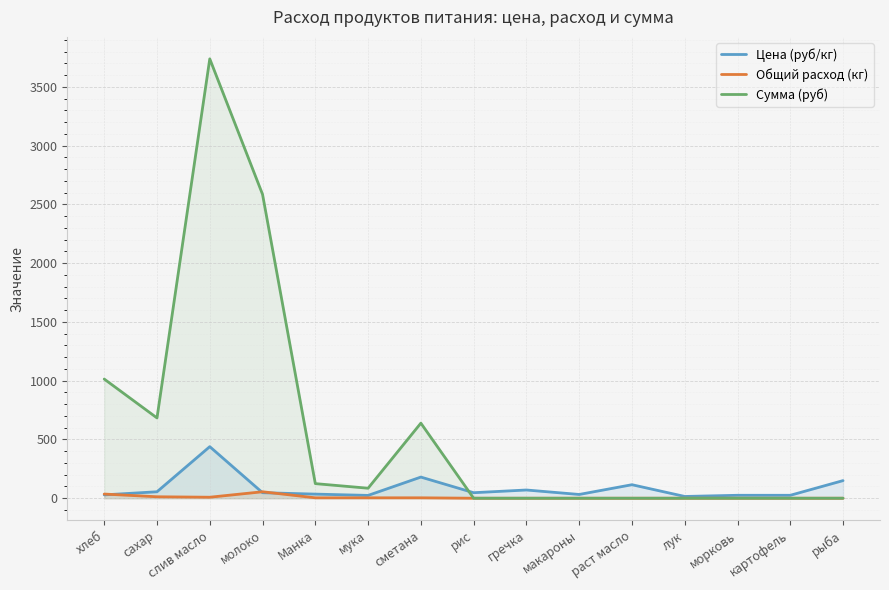

Reading left to right, transcribe all the data shown in this chart.

Цена (руб/кг): хлеб=28.6	сахар=55.0	слив масло=438.9	молоко=47.0	Манка=35.0	мука=24.0	сметана=180.0	рис=47.0	гречка=70.0	макароны=32.0	раст масло=115.0	лук=15.0	морковь=25.0	картофель=25.0	рыба=150.0
Общий расход (кг): хлеб=35.5	сахар=12.4	слив масло=8.5	молоко=55.0	Манка=3.5	мука=3.5	сметана=3.5	рис=0.0	гречка=0.0	макароны=0.0	раст масло=0.0	лук=0.0	морковь=0.0	картофель=0.0	рыба=0.0
Сумма (руб): хлеб=1014.2	сахар=683.4	слив масло=3739.3	молоко=2586.2	Манка=124.2	мука=85.2	сметана=639.0	рис=0.0	гречка=0.0	макароны=0.0	раст масло=0.0	лук=0.0	морковь=0.0	картофель=0.0	рыба=0.0